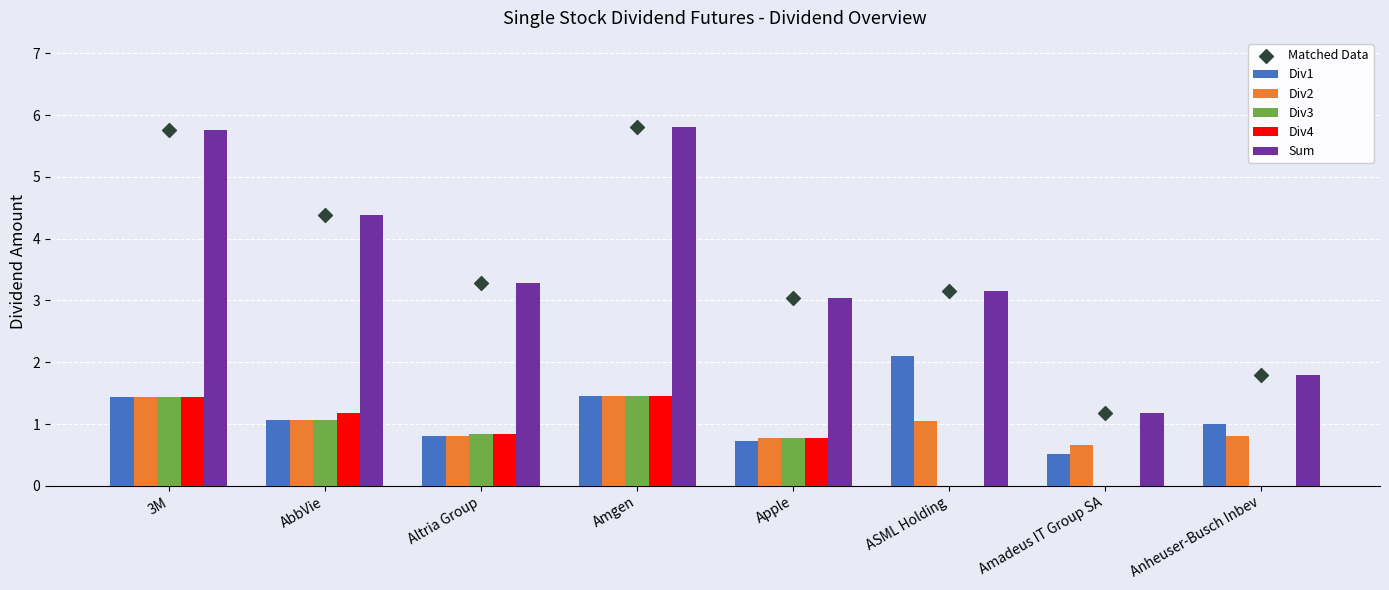

At which category is the sum across all series the highest?

Amgen